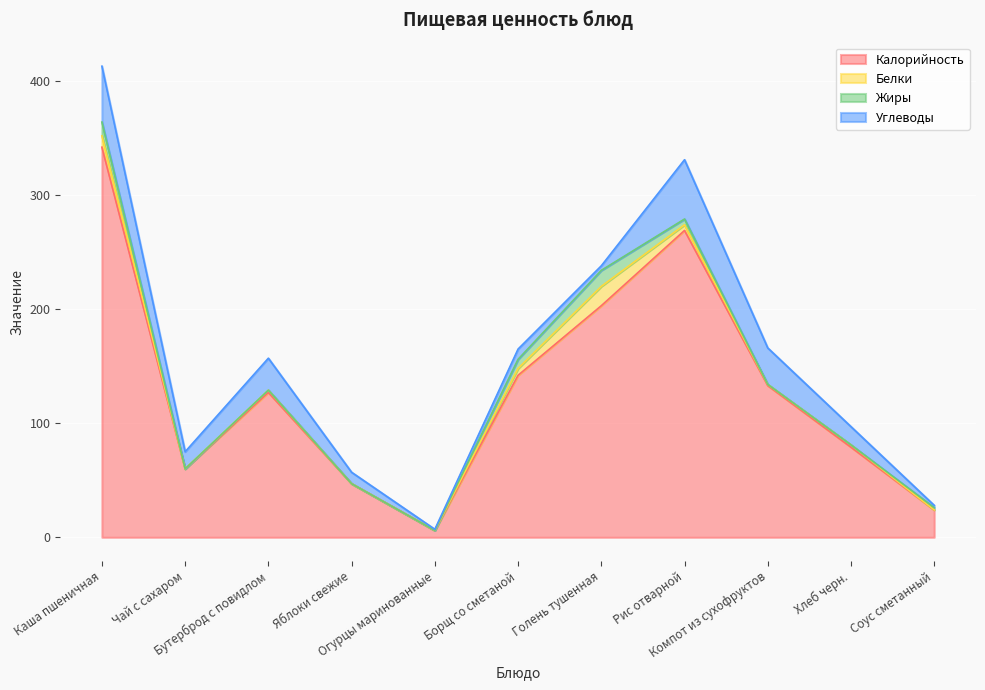

What is the total value across all series at Бутерброд с повидлом?

157